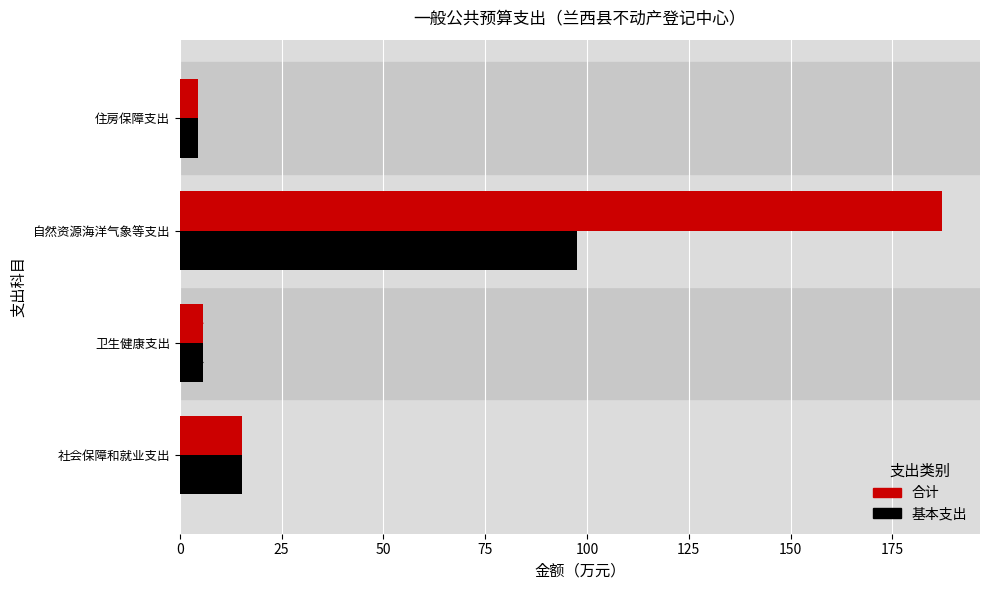

Is it true that 基本支出 equals 5.8 at 卫生健康支出?

True